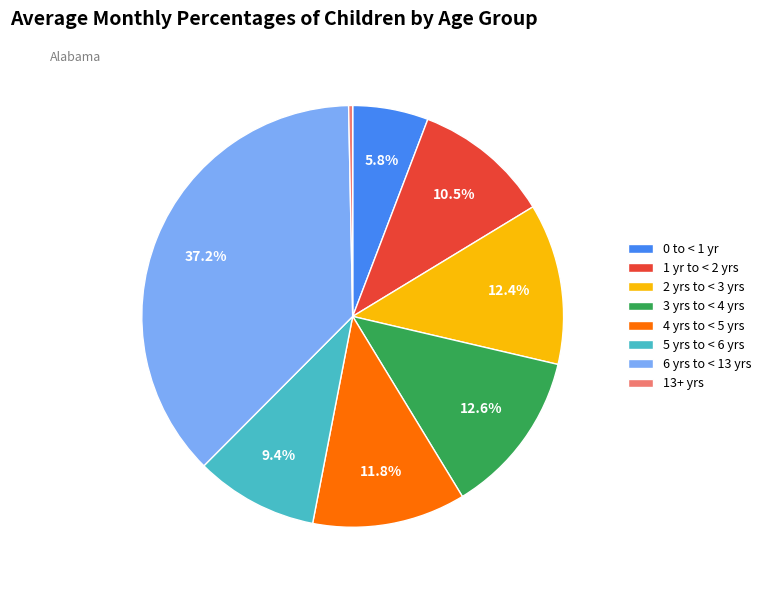

Which has a higher value, 5 yrs to < 6 yrs or 4 yrs to < 5 yrs?

4 yrs to < 5 yrs